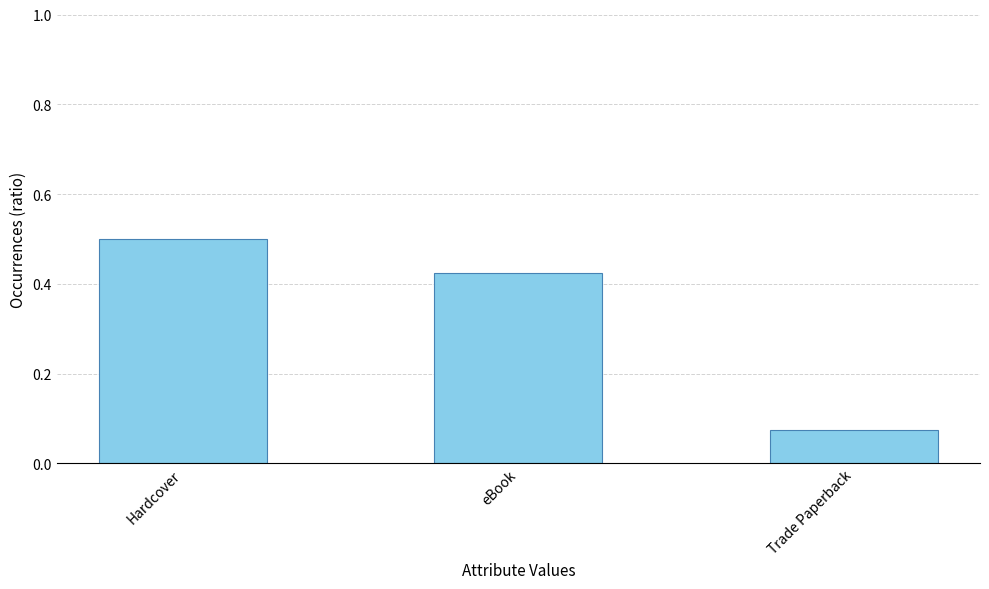

Does the chart contain stacked bars?

No